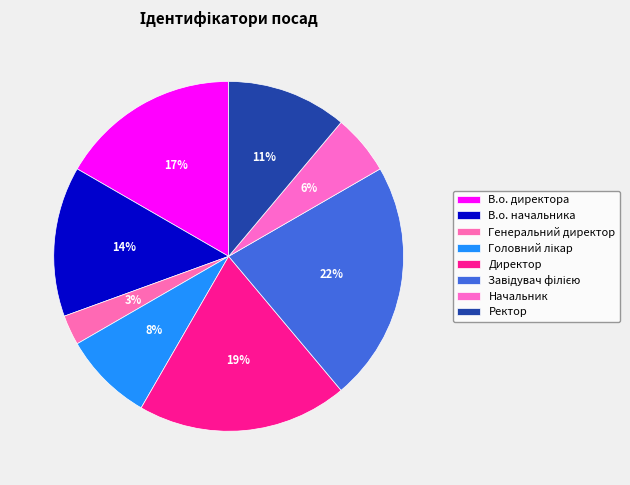

True or false: В.о. директора accounts for 17% of the total.

True